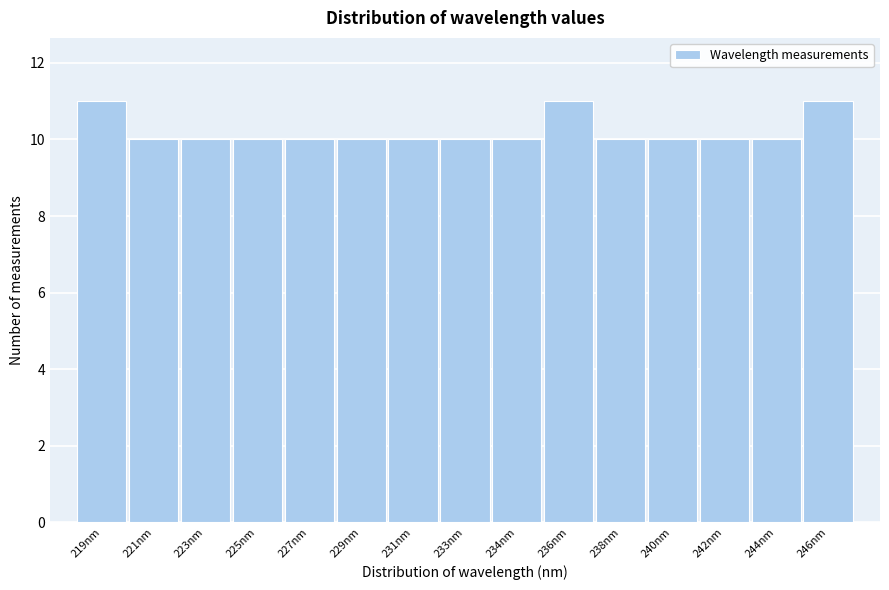

Reading left to right, list all the values displayed in this chart.

219nm=11	221nm=10	223nm=10	225nm=10	227nm=10	229nm=10	231nm=10	233nm=10	234nm=10	236nm=11	238nm=10	240nm=10	242nm=10	244nm=10	246nm=11